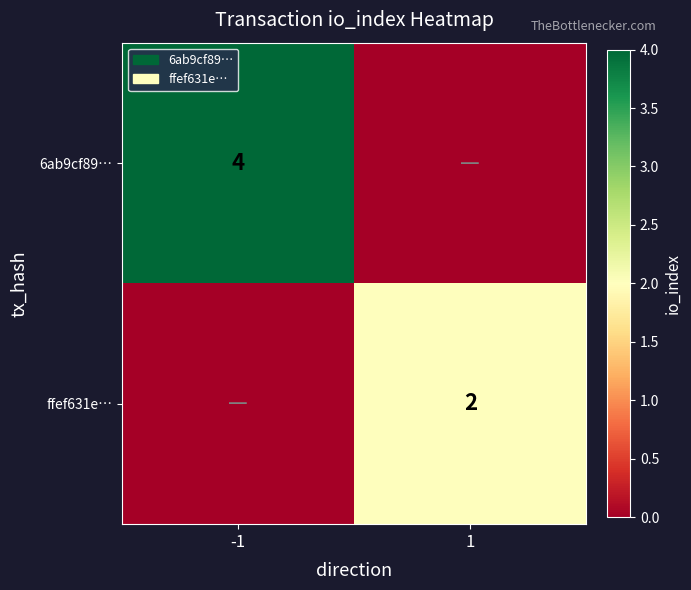

True or false: 6ab9cf89… has a value of 2 at -1.

False